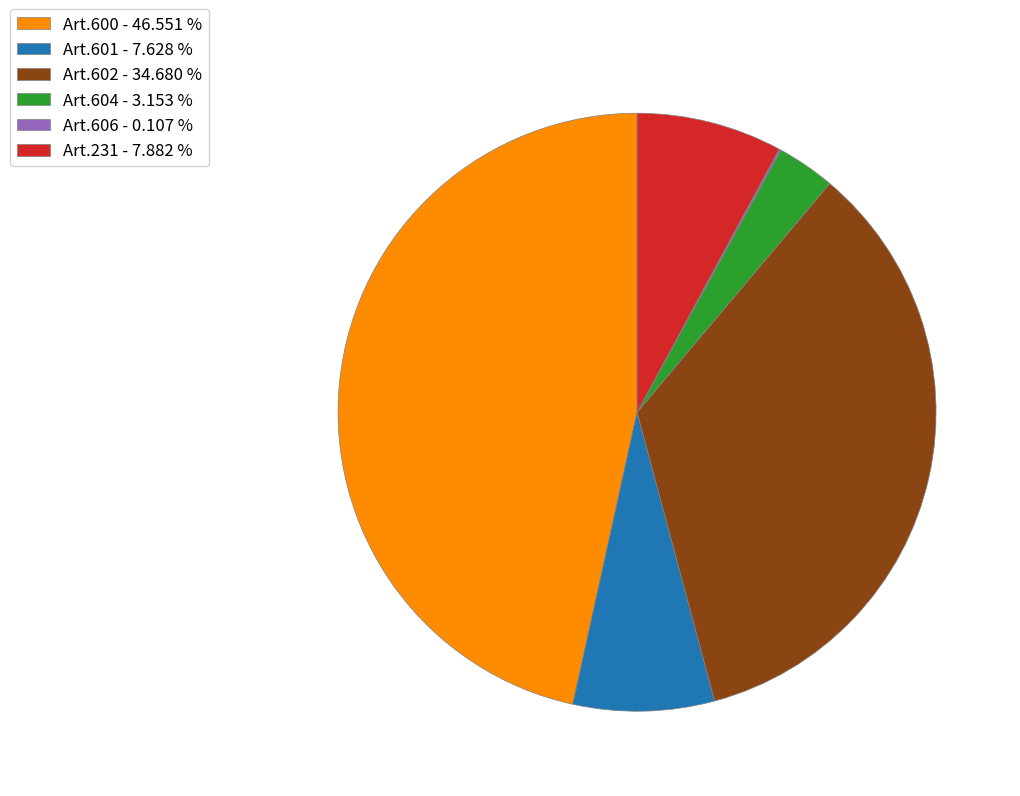

Which slice is the largest?

Art.600